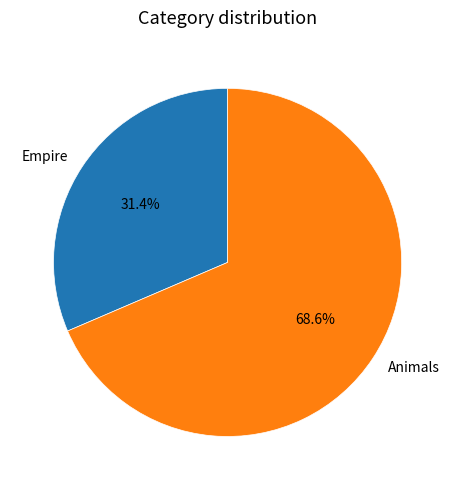

To the nearest percent, what is the combined percentage of Empire and Animals?

100%